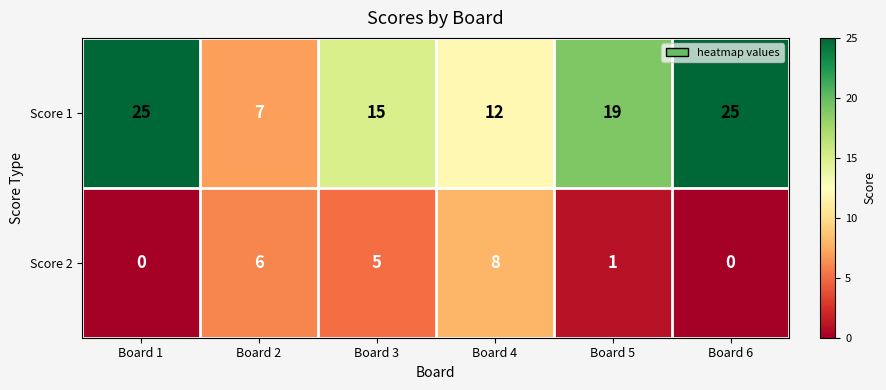

What is the greatest value displayed?

25